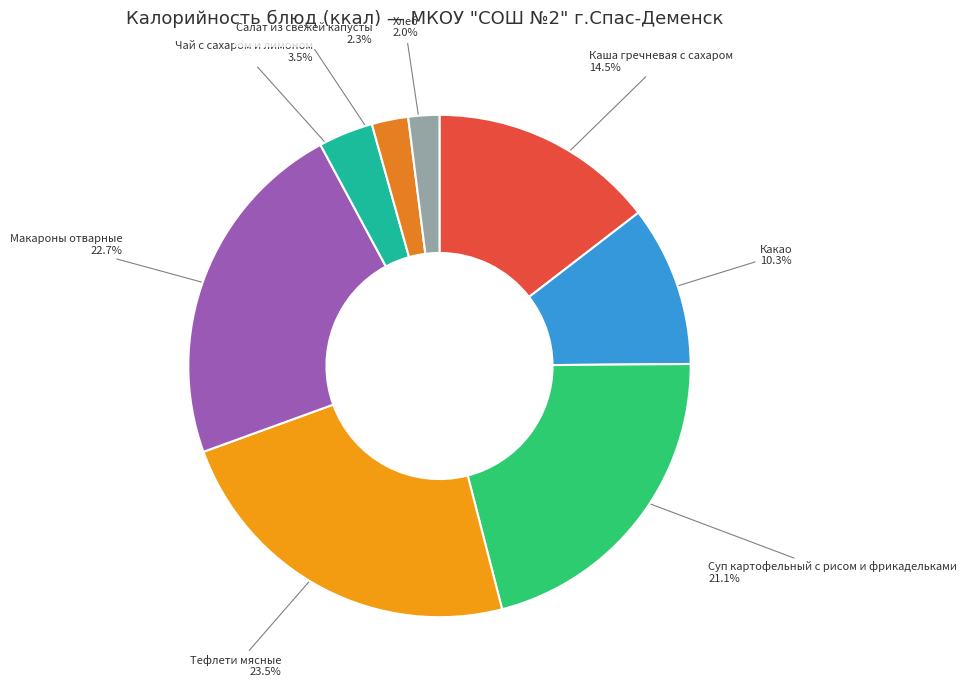

Which category has the biggest portion of the pie?

Тефлети мясные